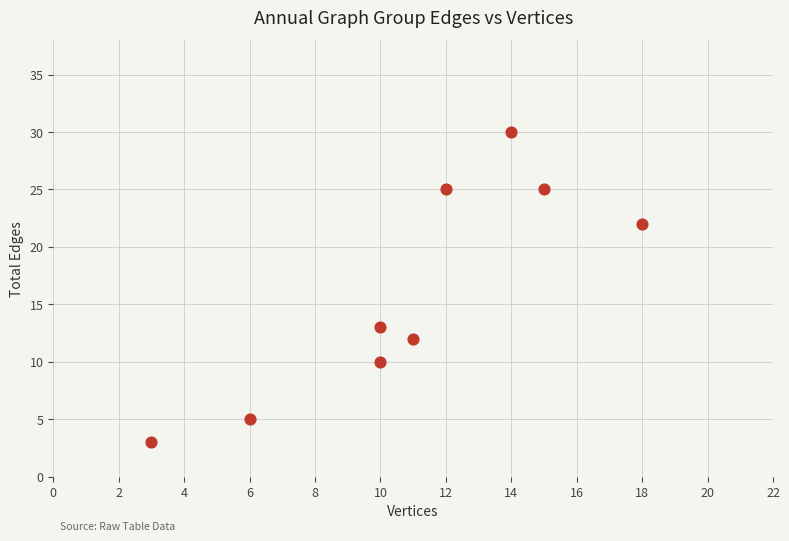

What is the range of Y values (max minus min)?

27